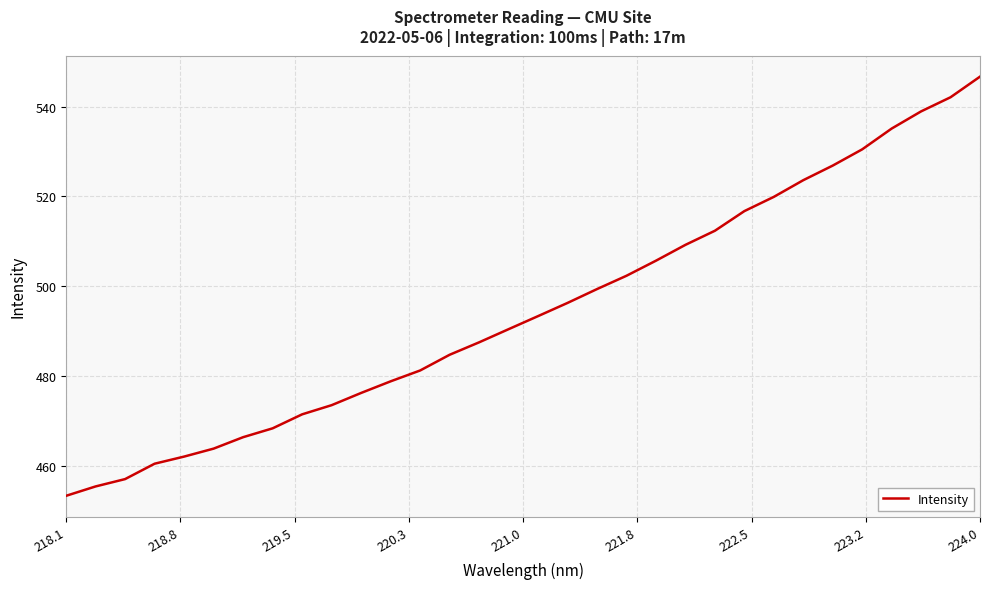

Reading right to left, extract all data points from this chart.

546.7	542.1	538.9	535.1	530.5	526.9	523.6	519.9	516.7	512.3	509.2	505.7	502.3	499.3	496.3	493.3	490.4	487.5	484.7	481.2	478.8	476.2	473.5	471.4	468.3	466.3	463.8	462.0	460.4	457.0	455.4	453.3